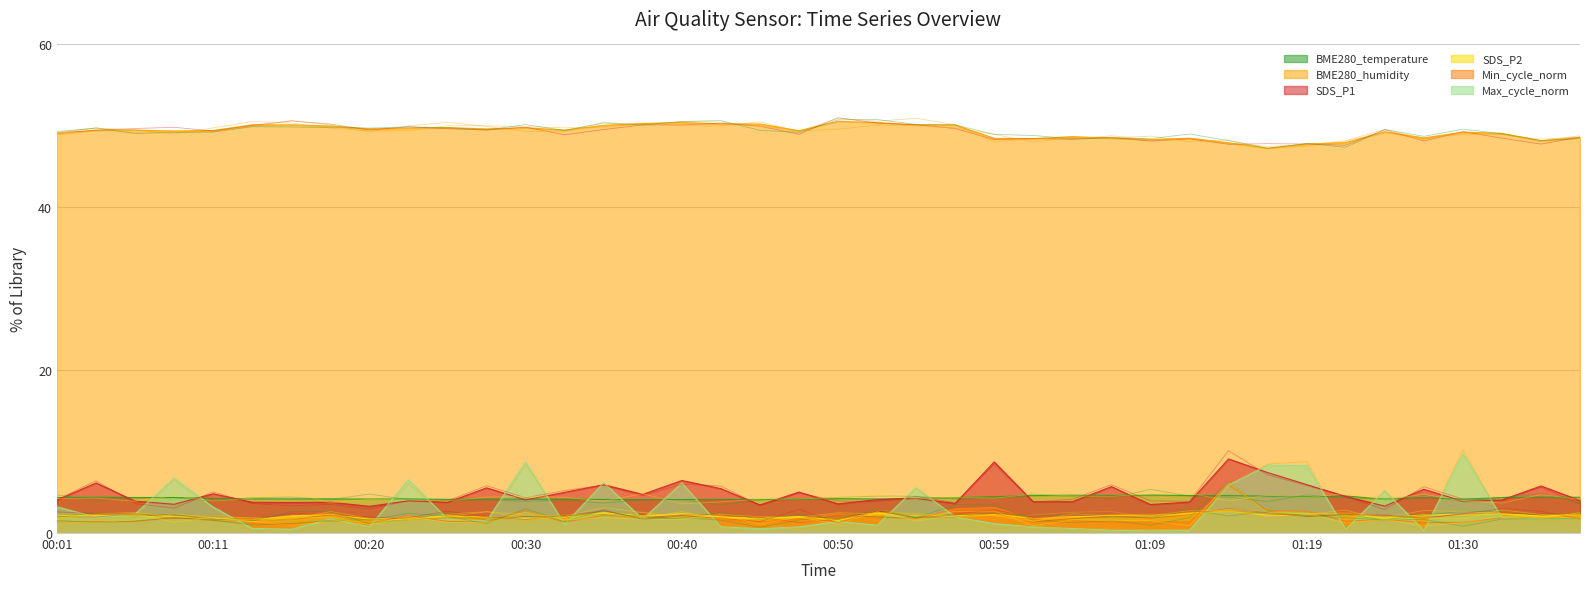

Reading left to right, extract all data points from this chart.

BME280_temperature: 00:01=4.4	00:03=4.4	00:06=4.4	00:08=4.4	00:11=4.3	00:13=4.2	00:16=4.2	00:18=4.2	00:20=4.2	00:23=4.2	00:25=4.1	00:28=4.2	00:30=4.2	00:33=4.2	00:35=4.1	00:37=4.1	00:40=4.1	00:42=4.1	00:45=4.1	00:47=4.2	00:50=4.2	00:52=4.2	00:55=4.3	00:57=4.3	00:59=4.5	01:02=4.6	01:04=4.7	01:07=4.6	01:09=4.7	01:12=4.6	01:14=4.6	01:17=4.5	01:19=4.4	01:22=4.5	01:25=4.2	01:27=4.4	01:30=4.2	01:32=4.3	01:35=4.4	01:37=4.4
BME280_humidity: 00:01=49.0	00:03=49.5	00:06=49.5	00:08=49.4	00:11=49.4	00:13=50.1	00:16=50.1	00:18=50.0	00:20=49.6	00:23=49.7	00:25=49.8	00:28=49.6	00:30=49.8	00:33=49.5	00:35=50.1	00:37=50.3	00:40=50.4	00:42=50.2	00:45=50.2	00:47=49.4	00:50=50.6	00:52=50.4	00:55=50.1	00:57=50.1	00:59=48.5	01:02=48.4	01:04=48.7	01:07=48.5	01:09=48.3	01:12=48.5	01:14=47.9	01:17=47.3	01:19=47.8	01:22=47.9	01:25=49.3	01:27=48.5	01:30=49.2	01:32=49.1	01:35=48.2	01:37=48.6
SDS_P1: 00:01=4.0	00:03=6.2	00:06=3.9	00:08=3.5	00:11=4.8	00:13=3.8	00:16=3.8	00:18=3.8	00:20=3.3	00:23=4.0	00:25=3.8	00:28=5.5	00:30=4.1	00:33=5.0	00:35=5.9	00:37=4.8	00:40=6.5	00:42=5.5	00:45=3.5	00:47=5.0	00:50=3.6	00:52=4.1	00:55=4.2	00:57=3.6	00:59=8.7	01:02=3.8	01:04=3.9	01:07=5.7	01:09=3.5	01:12=3.8	01:14=9.1	01:17=7.4	01:19=6.0	01:22=4.5	01:25=3.3	01:27=5.4	01:30=3.9	01:32=4.0	01:35=5.8	01:37=4.0
SDS_P2: 00:01=2.1	00:03=2.2	00:06=2.2	00:08=2.0	00:11=1.9	00:13=1.6	00:16=2.1	00:18=2.3	00:20=1.7	00:23=1.8	00:25=2.1	00:28=1.9	00:30=1.8	00:33=1.9	00:35=2.5	00:37=2.1	00:40=2.4	00:42=2.0	00:45=1.8	00:47=2.0	00:50=1.6	00:52=2.5	00:55=2.1	00:57=2.1	00:59=2.3	01:02=1.8	01:04=2.0	01:07=2.1	01:09=2.1	01:12=2.5	01:14=2.7	01:17=2.2	01:19=2.1	01:22=2.2	01:25=1.9	01:27=2.2	01:30=2.3	01:32=2.4	01:35=2.1	01:37=2.3
Min_cycle_norm: 00:01=1.4	00:03=1.4	00:06=1.4	00:08=1.9	00:11=1.6	00:13=1.2	00:16=1.1	00:18=1.4	00:20=1.2	00:23=2.1	00:25=1.4	00:28=1.4	00:30=2.7	00:33=1.3	00:35=2.2	00:37=1.9	00:40=2.1	00:42=1.8	00:45=1.4	00:47=1.8	00:50=2.4	00:52=1.9	00:55=1.8	00:57=3.0	00:59=3.1	01:02=1.8	01:04=1.6	01:07=1.4	01:09=1.4	01:12=1.4	01:14=5.9	01:17=2.8	01:19=2.7	01:22=1.4	01:25=1.7	01:27=1.3	01:30=1.3	01:32=1.9	01:35=1.8	01:37=1.8
Max_cycle_norm: 00:01=3.2	00:03=2.0	00:06=2.3	00:08=6.7	00:11=3.2	00:13=0.6	00:16=0.5	00:18=1.7	00:20=0.8	00:23=6.5	00:25=1.7	00:28=1.5	00:30=8.7	00:33=1.1	00:35=6.2	00:37=1.7	00:40=6.2	00:42=0.8	00:45=0.5	00:47=0.8	00:50=1.4	00:52=1.0	00:55=5.6	00:57=2.0	00:59=1.1	01:02=0.8	01:04=0.6	01:07=0.3	01:09=0.3	01:12=0.3	01:14=5.9	01:17=8.3	01:19=8.3	01:22=0.5	01:25=5.2	01:27=0.3	01:30=9.7	01:32=1.9	01:35=1.8	01:37=1.8